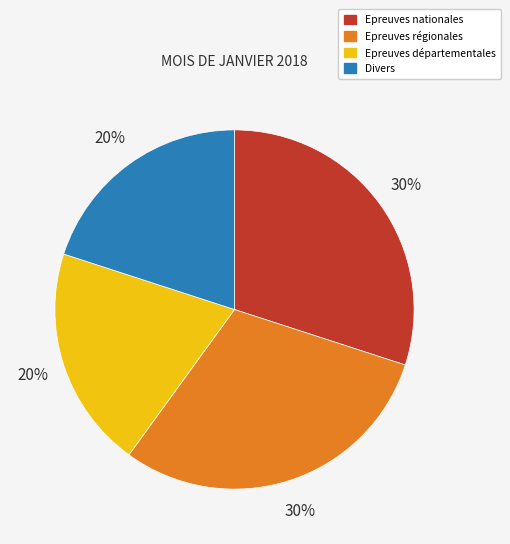

What is the ratio of the value at Epreuves régionales to the value at Epreuves nationales?

1.0